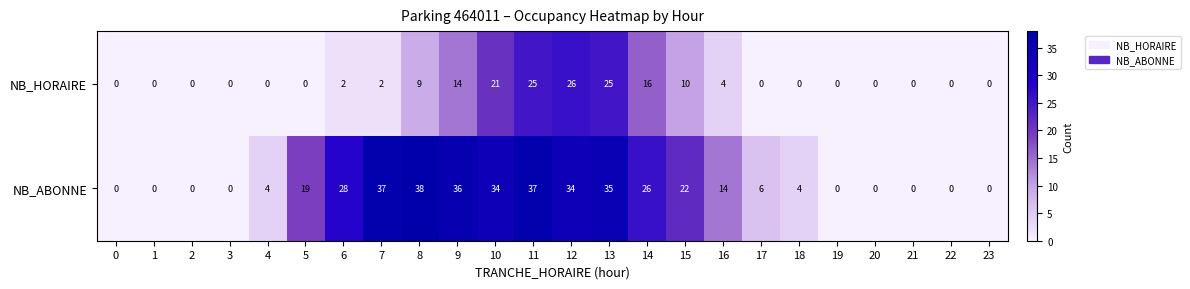

What is the sum of the NB_ABONNE values at 1 and 4?

4